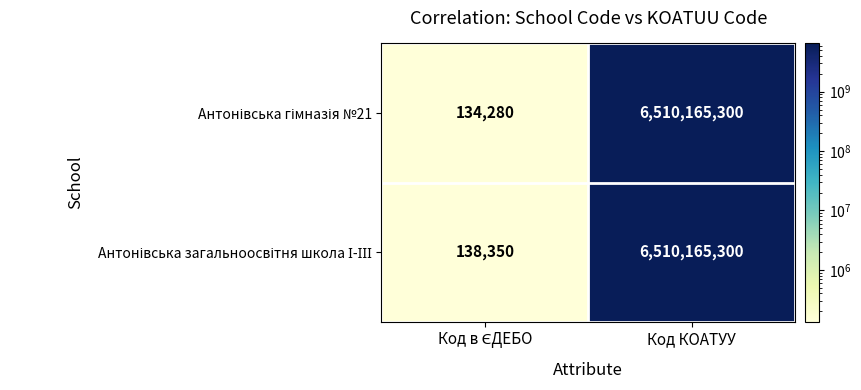

At which category is the sum across all series the highest?

Код КОАТУУ